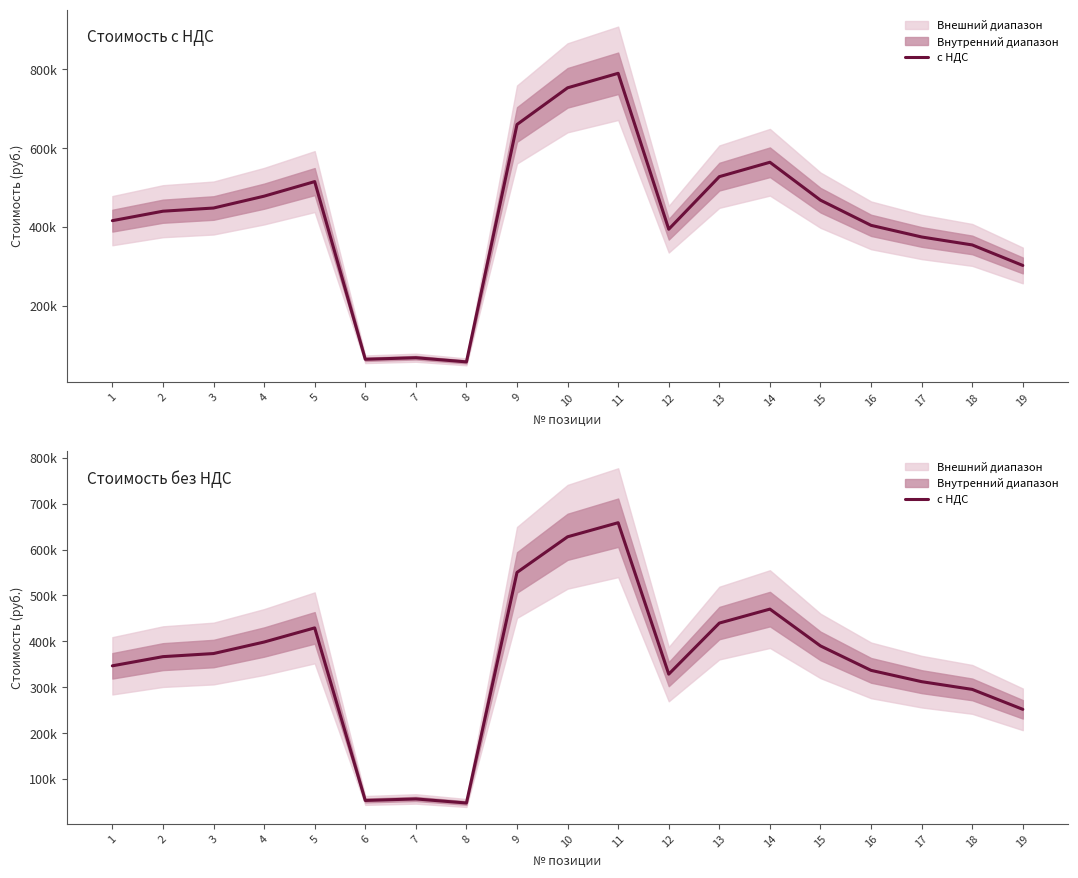

How many lines are shown in the chart?

1